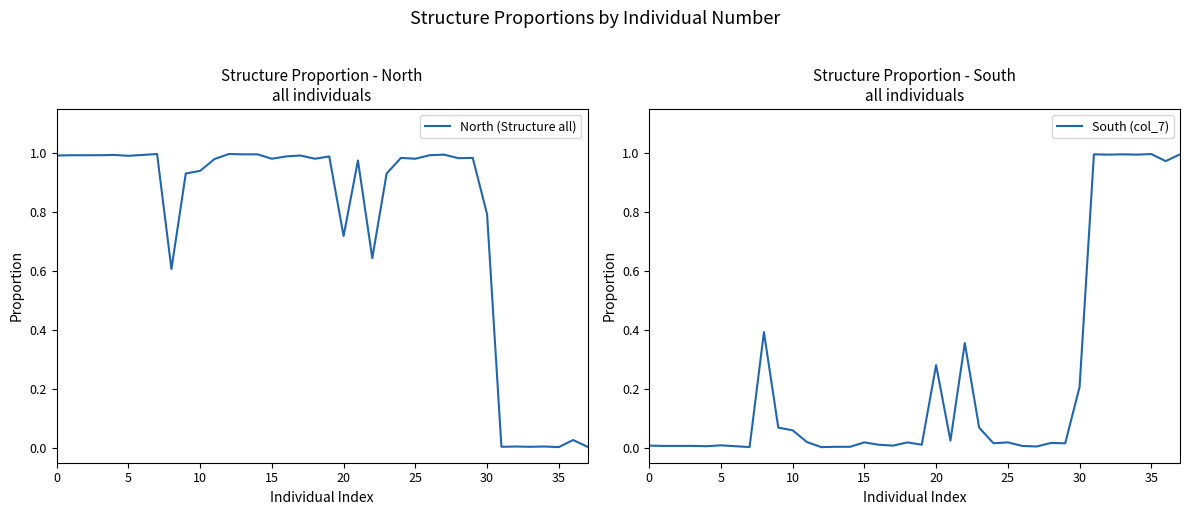

The North (Structure all) series shows 0.4 at 30. True or false?

False